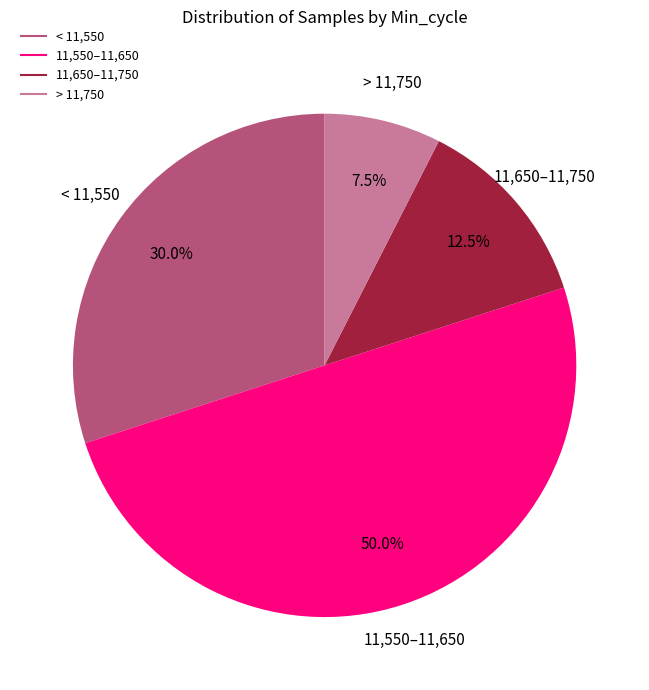

How many slices are in this pie chart?

4